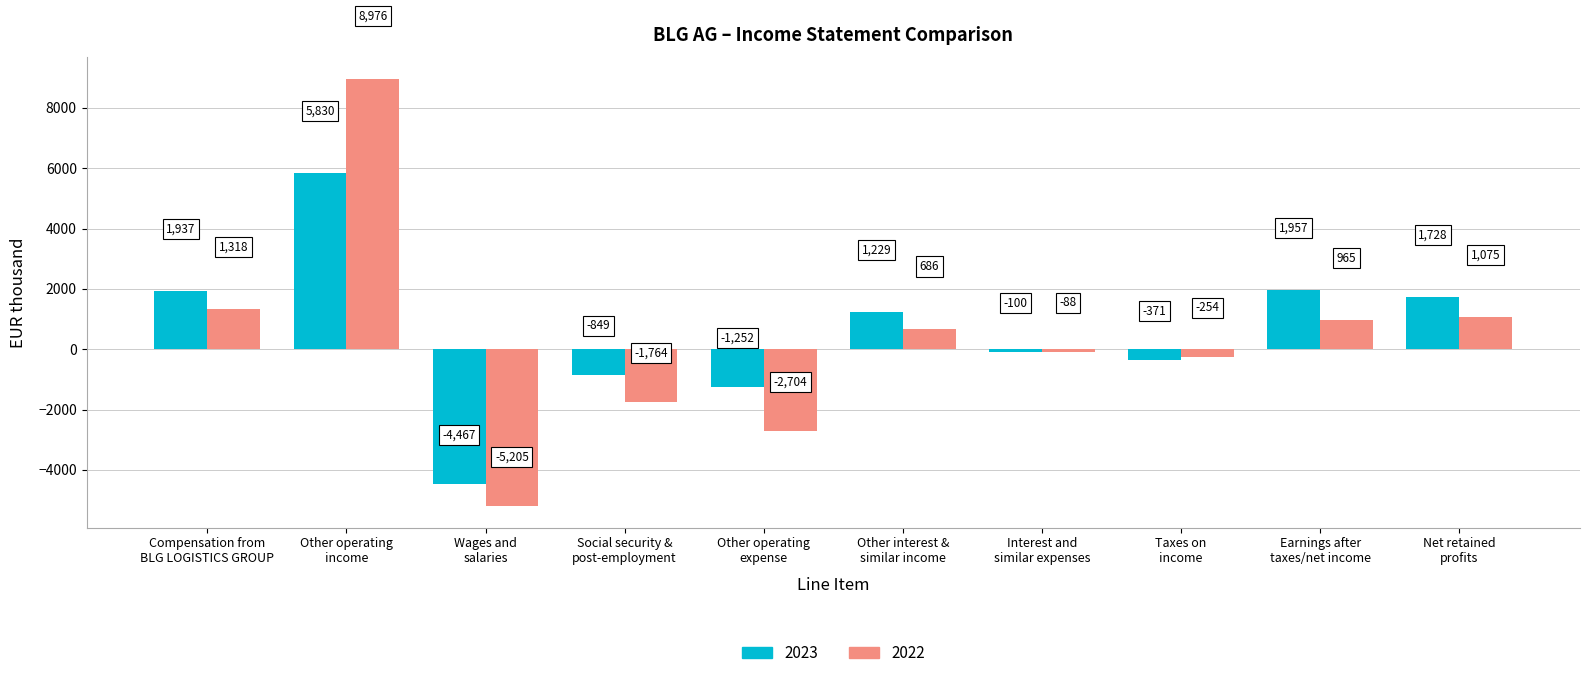

What are all the series names shown in the legend?

2023, 2022